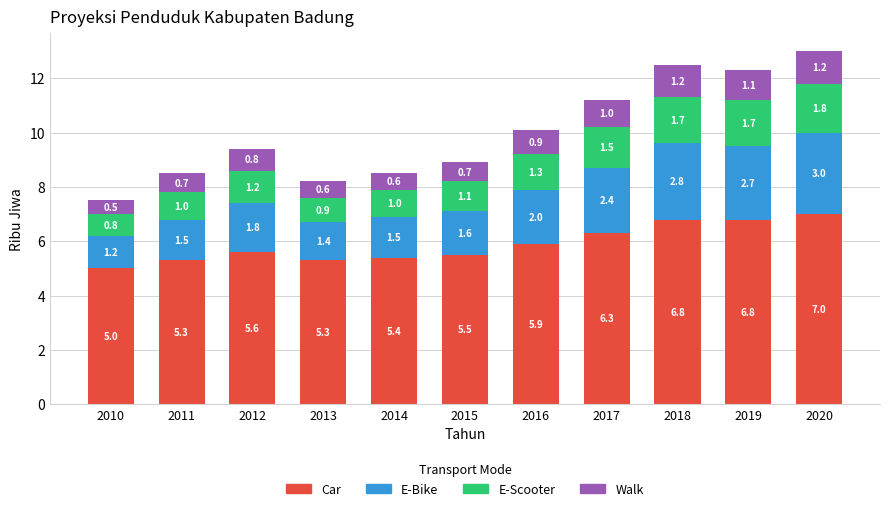

How many bars are there in total?

11